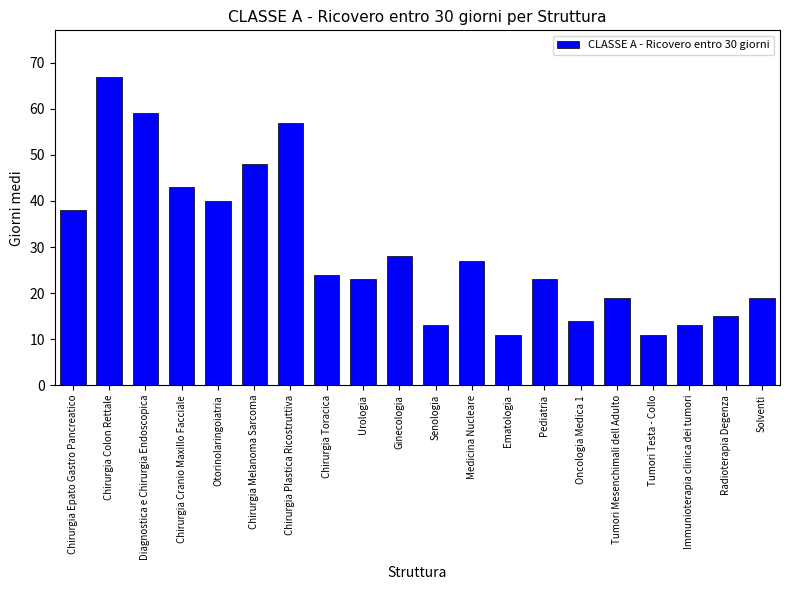

Which has a higher value, Pediatria or Immunioterapia clinica dei tumori?

Pediatria